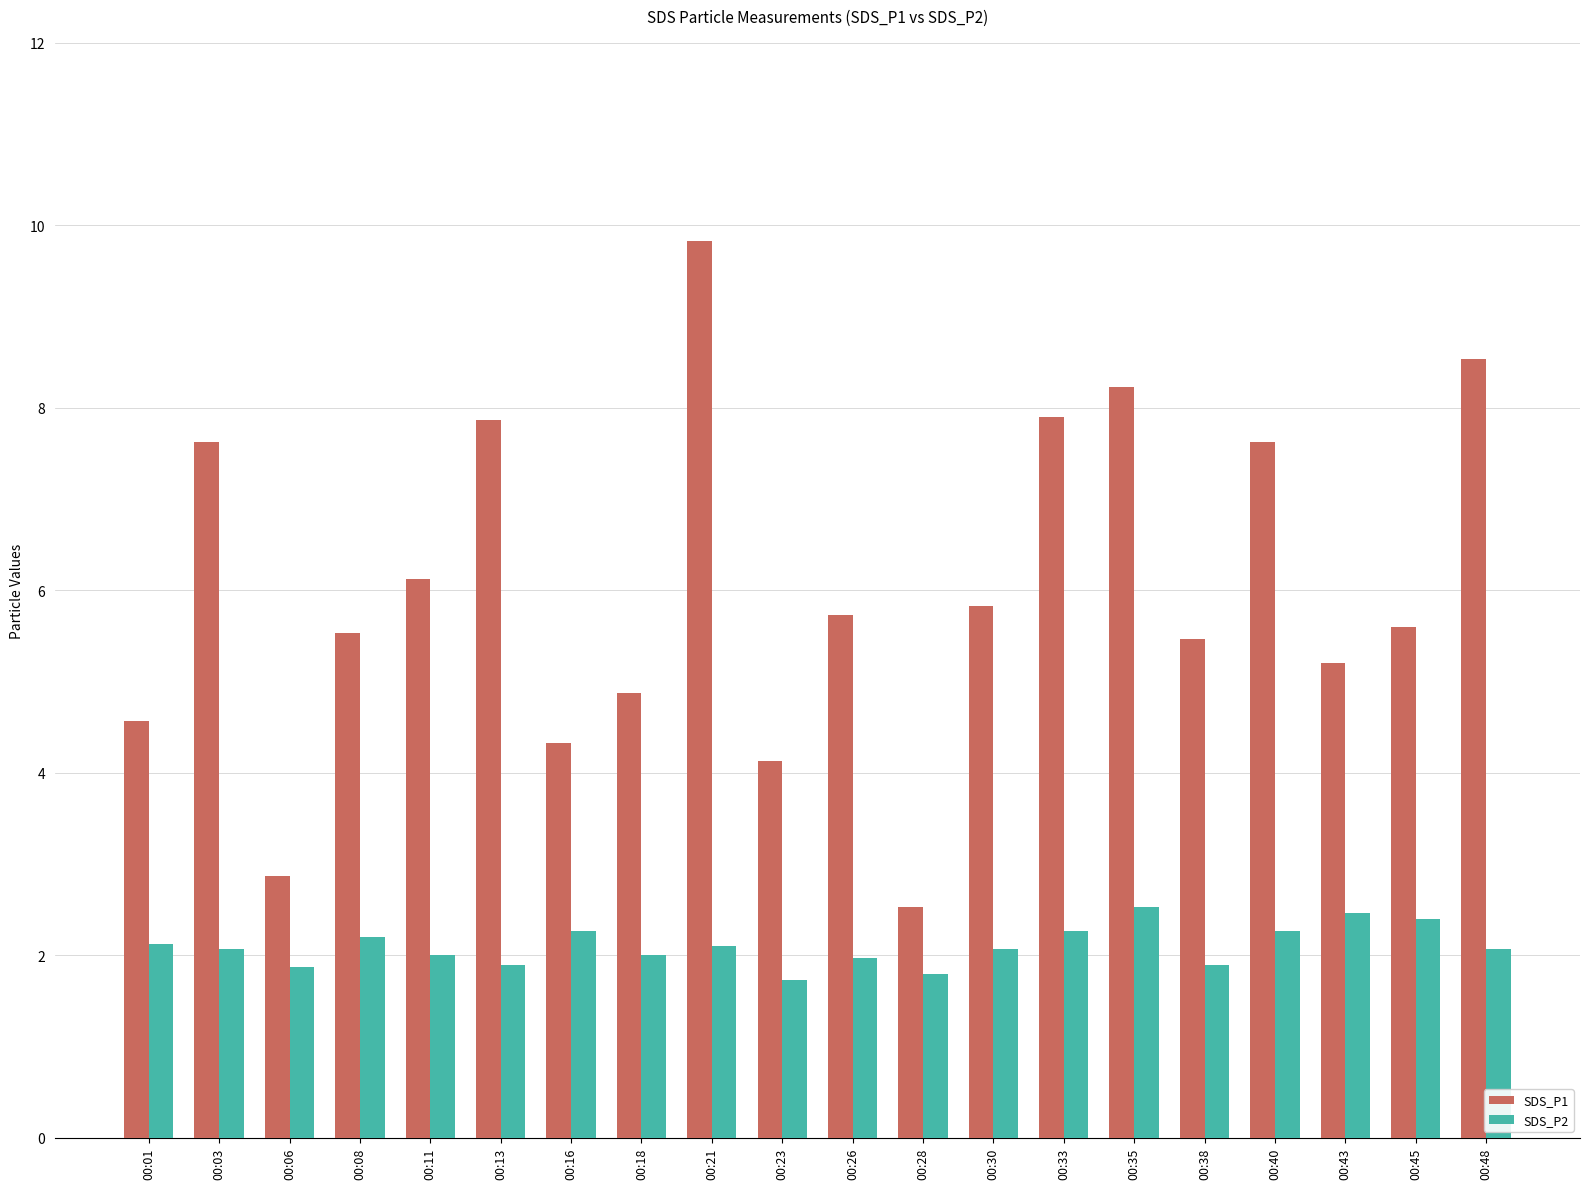

Which series changed the most between 00:21 and 00:45?

SDS_P1